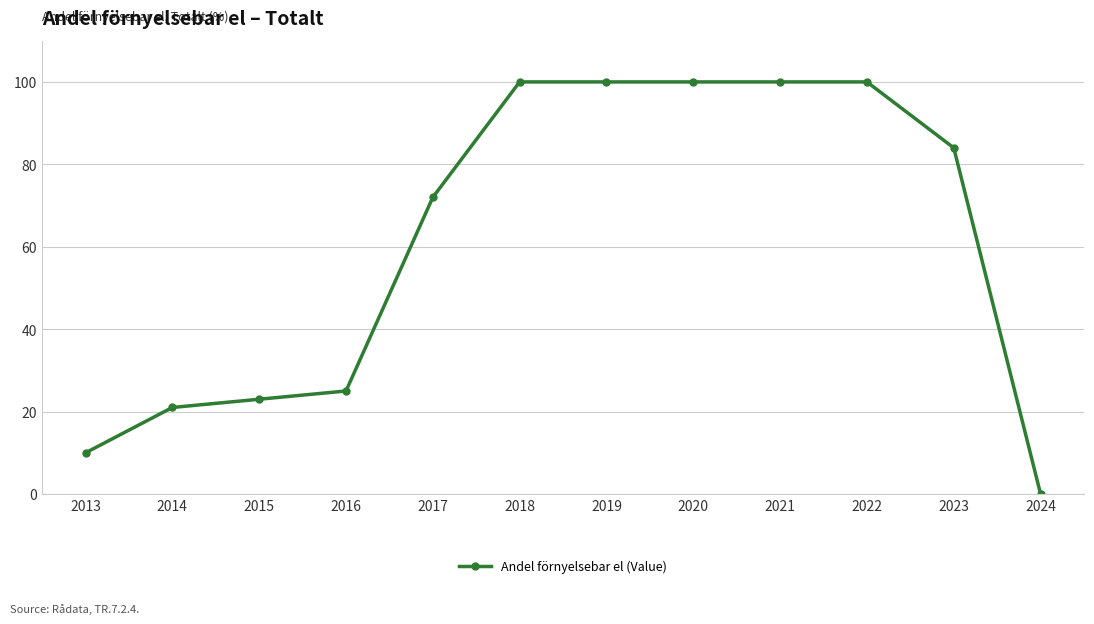

Which label corresponds to the smallest value in the chart?

2024